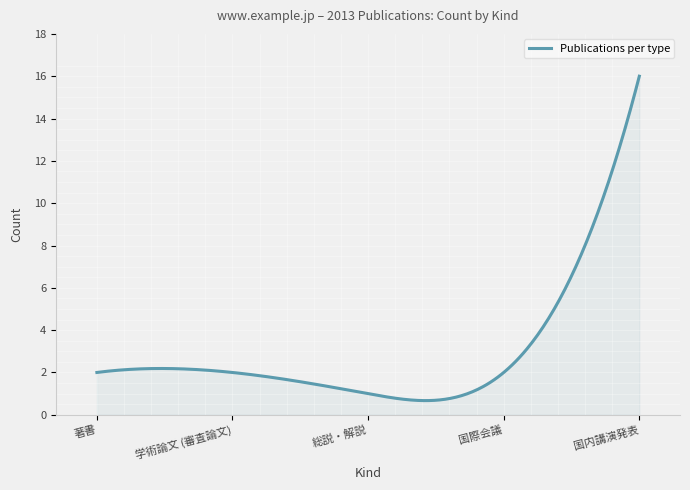

What is the greatest value displayed?

16.0